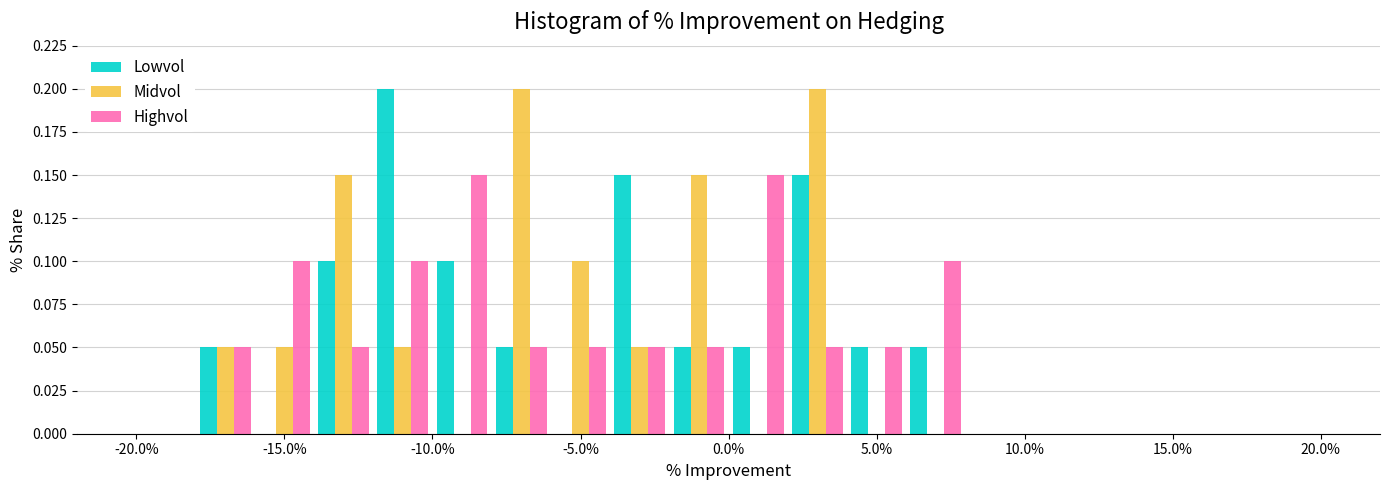

What is the height of the Highvol bar covering -4 to -2 on the x-axis? The values are not printed on the chart, so give them approximately, as read against the axis.

0.05